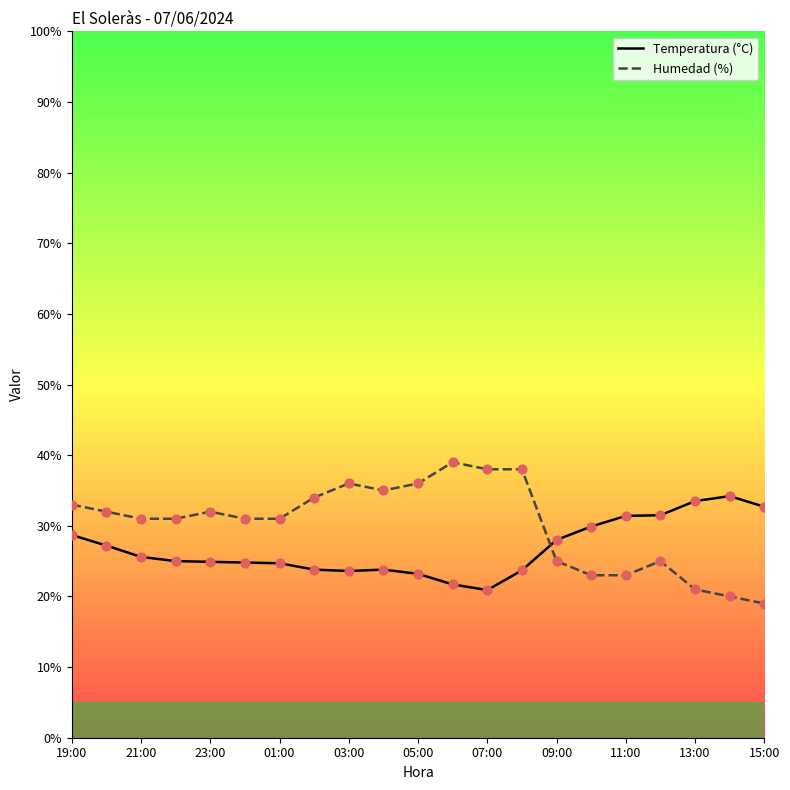

What is the maximum value shown in the chart?

39.0